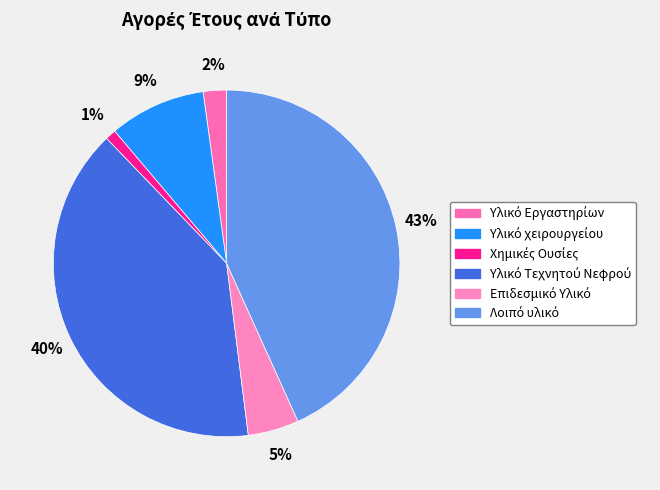

Count the number of slices in the pie.

6